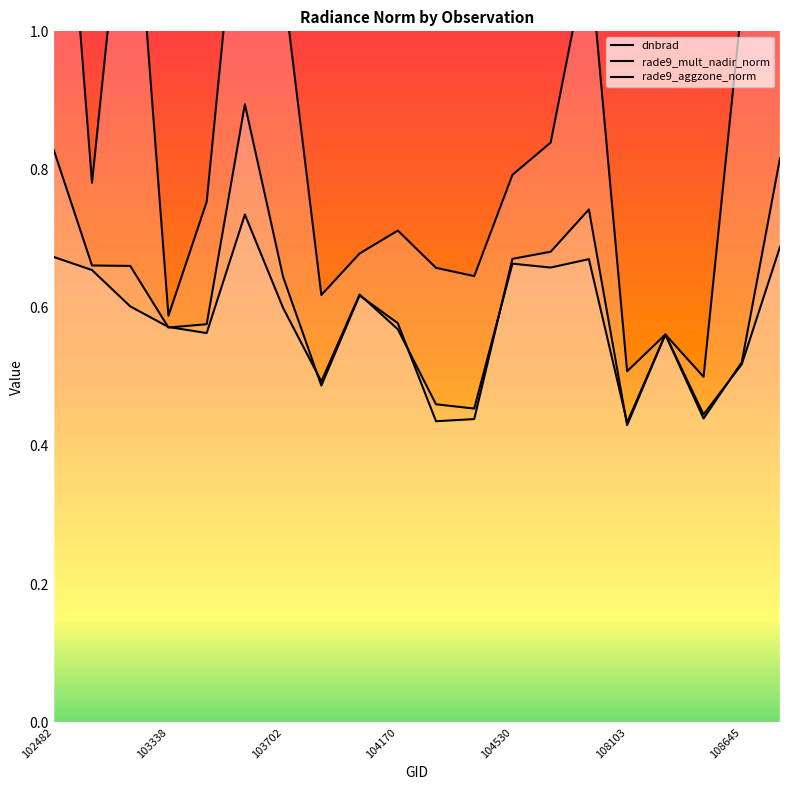

Reading left to right, transcribe all the data shown in this chart.

dnbrad: 1.5	0.8	1.3	0.6	0.8	1.3	1.1	0.6	0.7	0.7	0.7	0.6	0.8	0.8	1.1	0.5	0.6	0.5	1.0	1.4
rade9_mult_nadir_norm: 0.8	0.7	0.7	0.6	0.6	0.9	0.6	0.5	0.6	0.6	0.4	0.4	0.7	0.7	0.7	0.4	0.6	0.4	0.5	0.8
rade9_aggzone_norm: 0.7	0.7	0.6	0.6	0.6	0.7	0.6	0.5	0.6	0.6	0.5	0.5	0.7	0.7	0.7	0.4	0.6	0.4	0.5	0.7